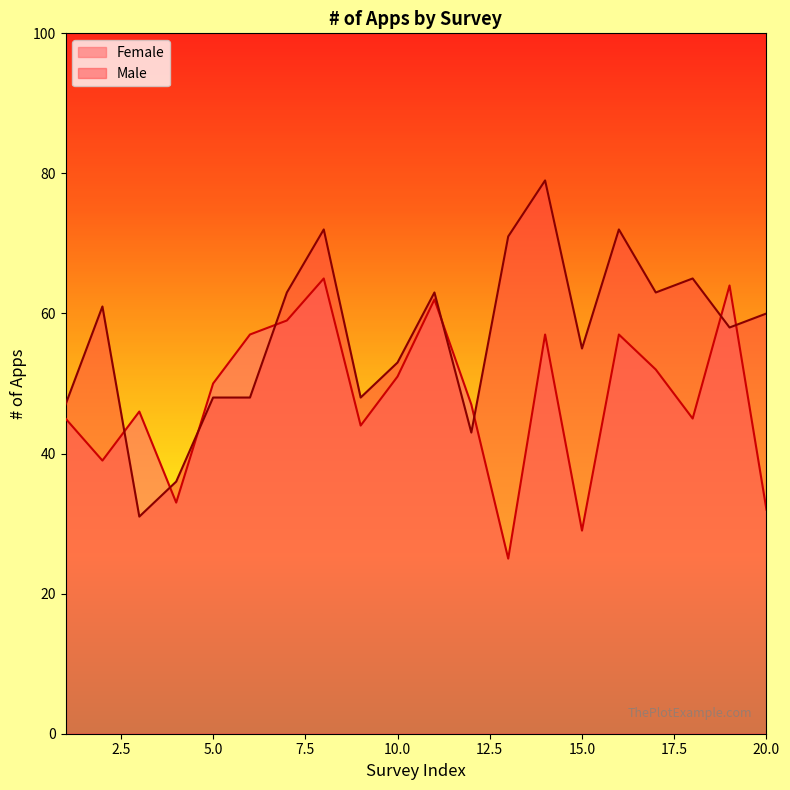

Does the chart display data point markers on the line(s)?

No